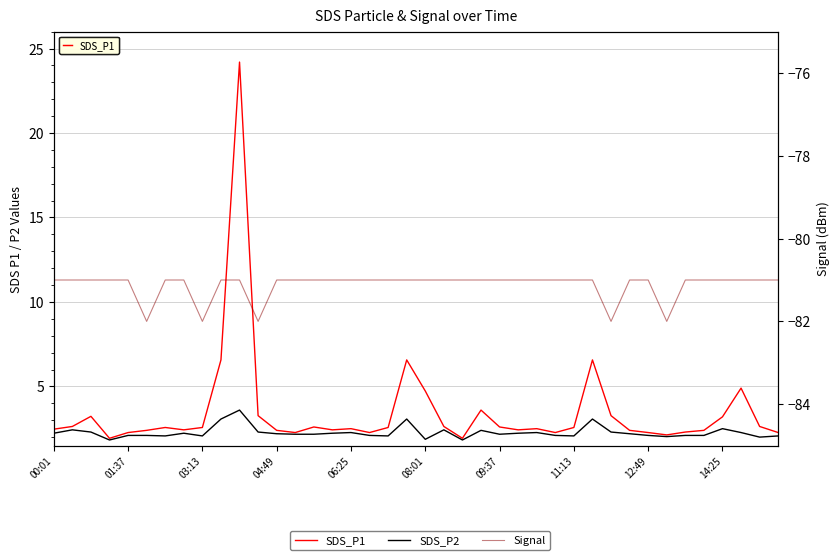

Between 01:37 and 23, which series saw the biggest shift?

SDS_P1